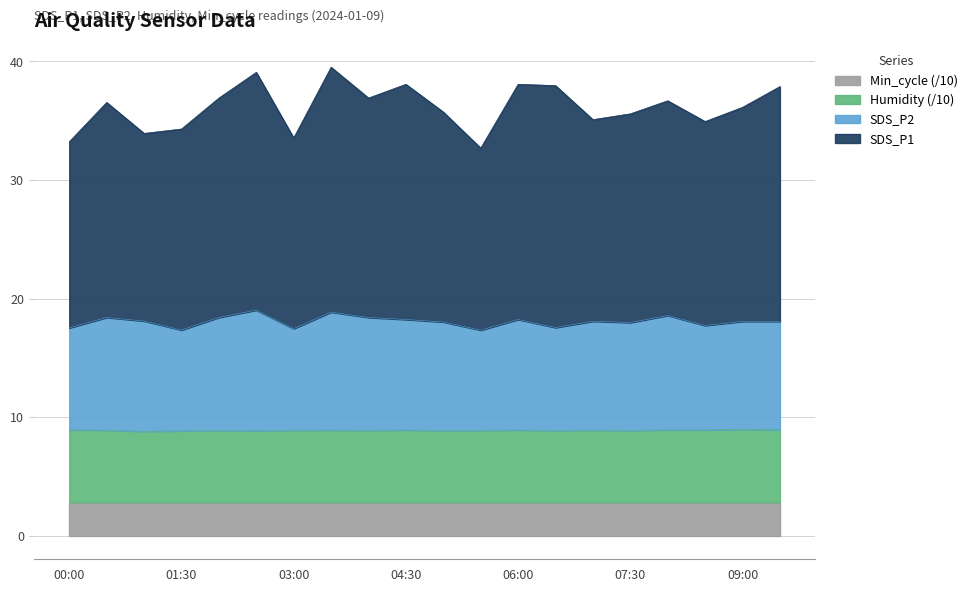

True or false: Humidity has a value of 11.7 at 07:00.

False